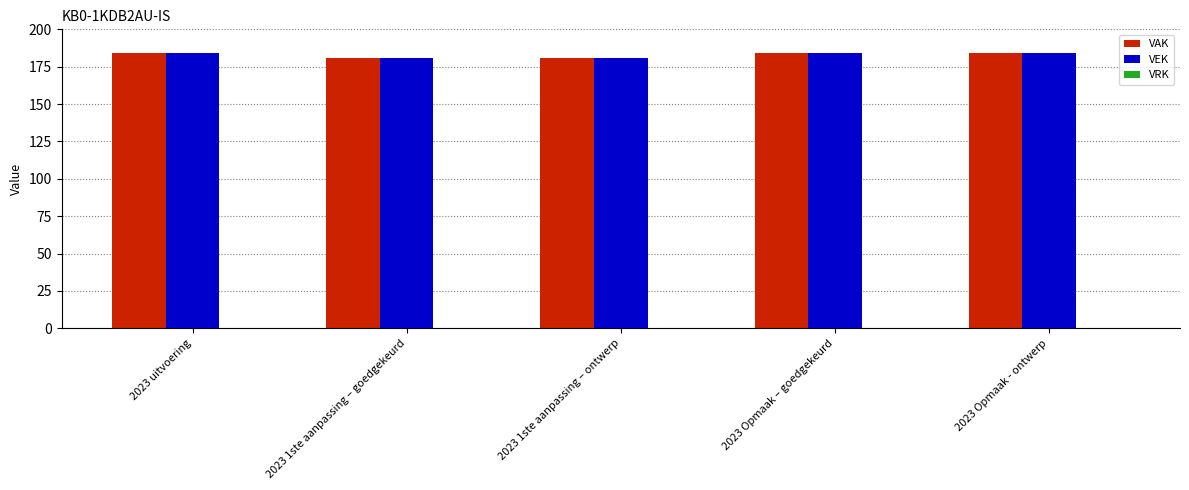

What is the average value of the VAK series?

183